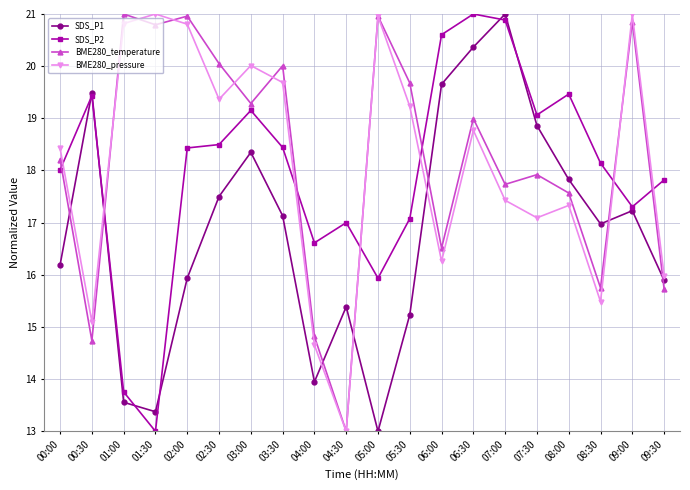

Where does the BME280_pressure series first go above 18?

00:00